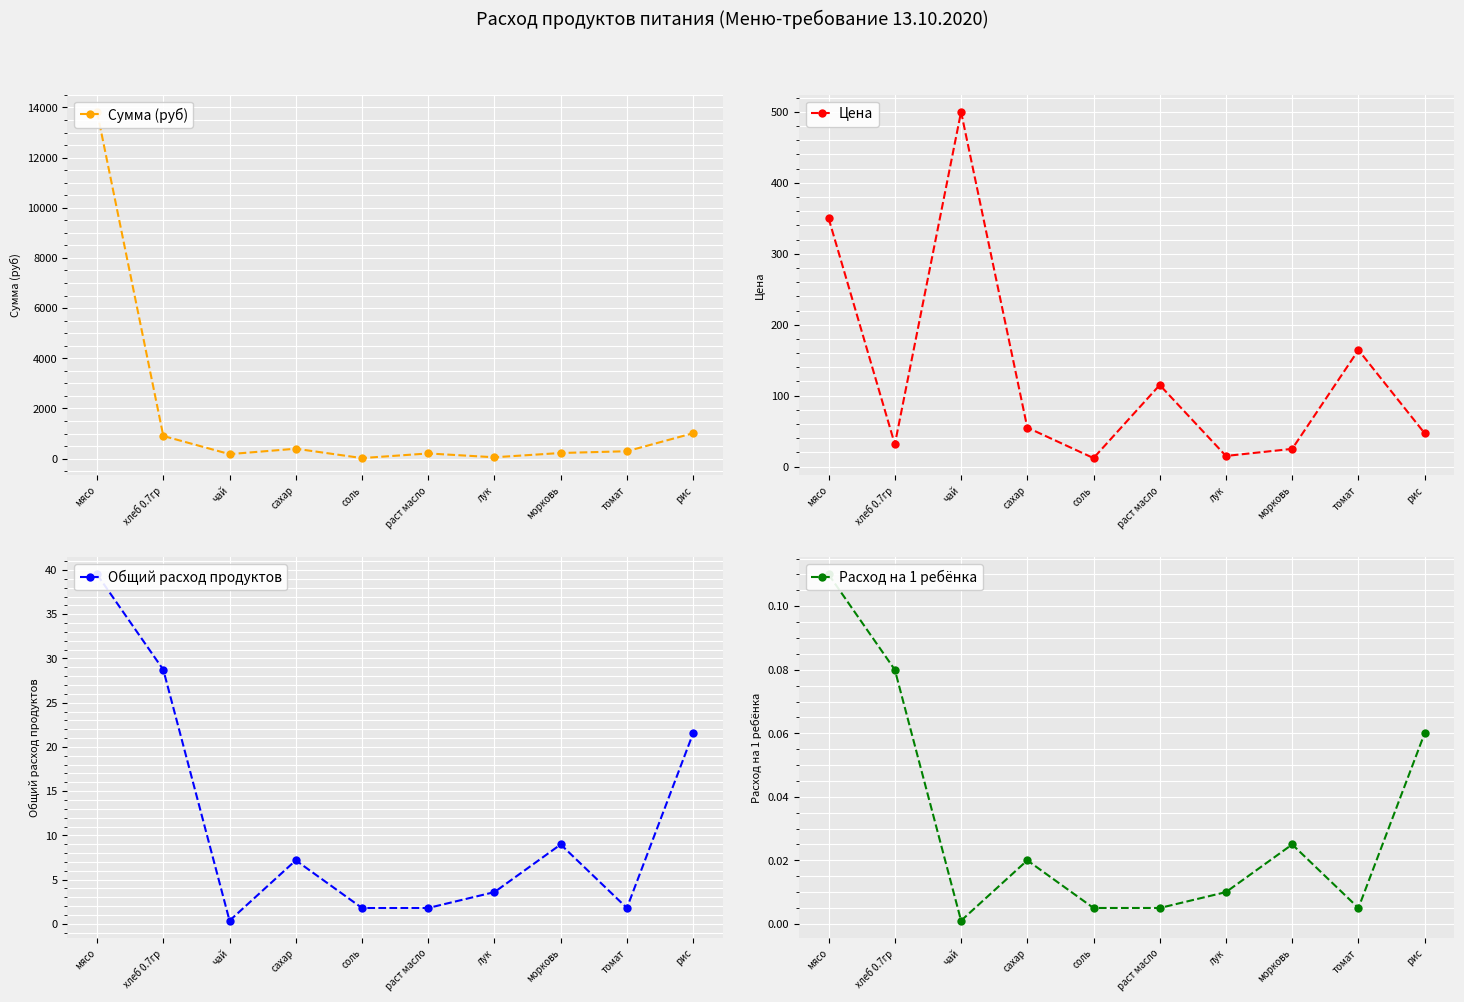

What is the greatest value displayed?

13821.5